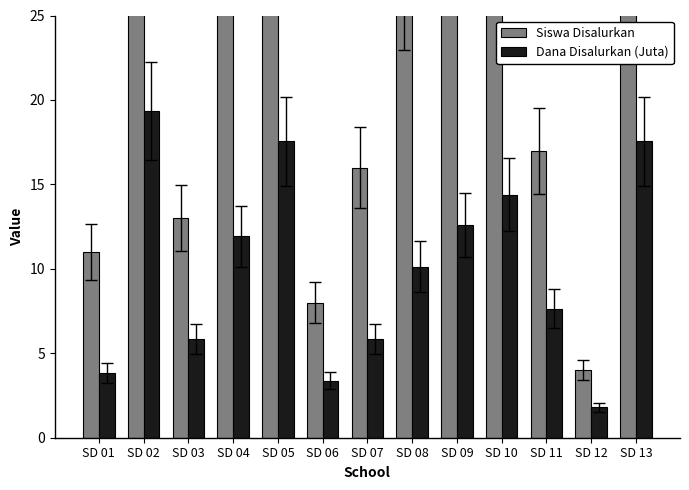

What is the total value across all series at SD 01?

14.8